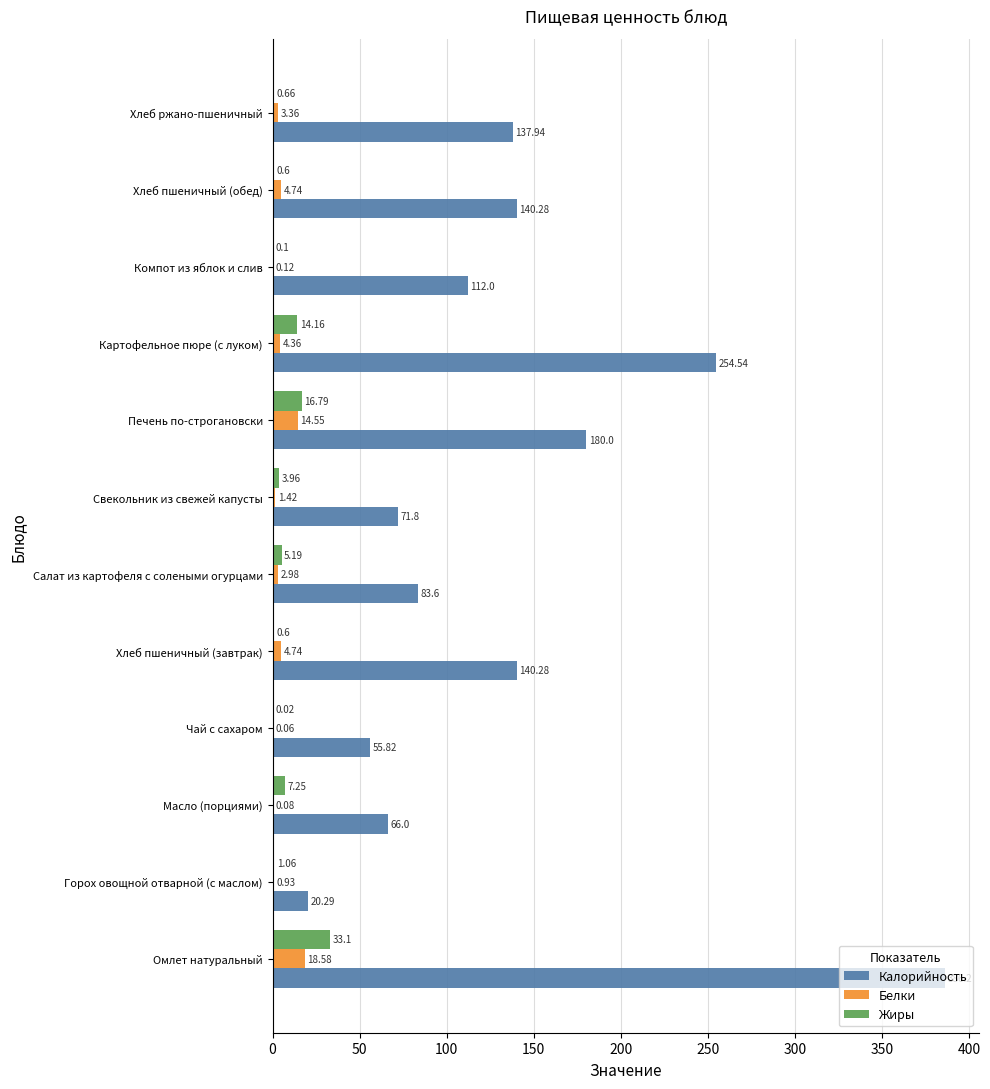

Which series has the largest total across all categories?

Калорийность